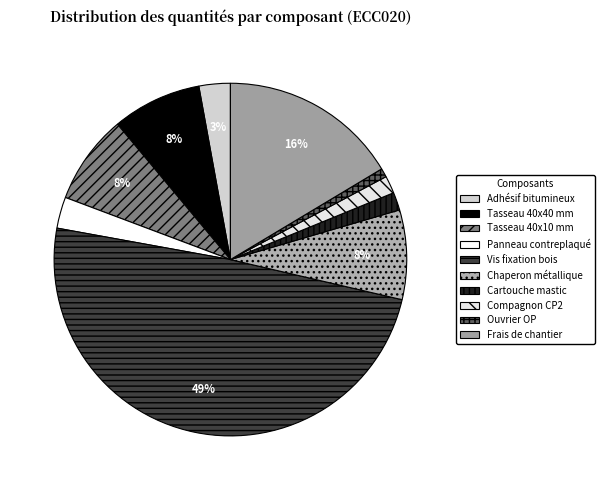

To the nearest percent, what percentage of the pie is Tasseau 40x40 mm?

8%